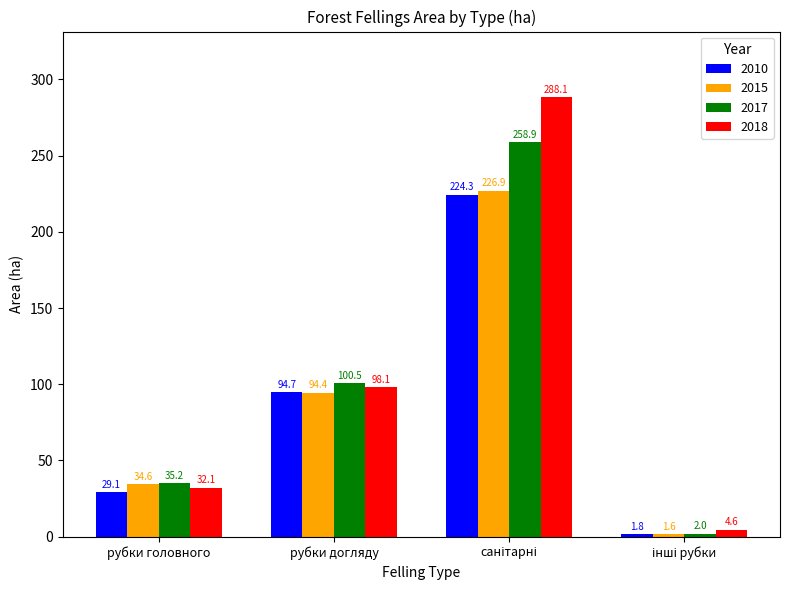

Reading left to right, extract all data points from this chart.

2010: 29.1	94.7	224.3	1.8
2015: 34.6	94.4	226.9	1.6
2017: 35.2	100.5	258.9	2.0
2018: 32.1	98.1	288.1	4.6